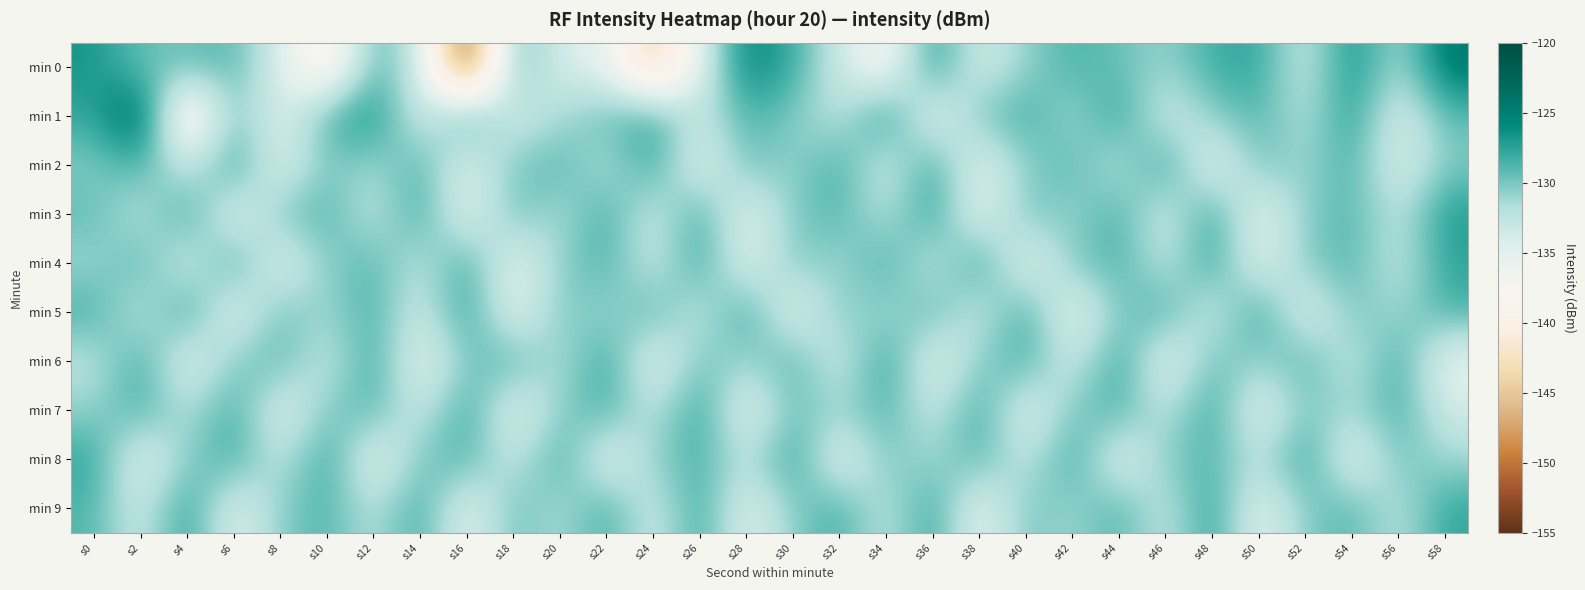

Which series has the largest range (max minus min)?

min 0